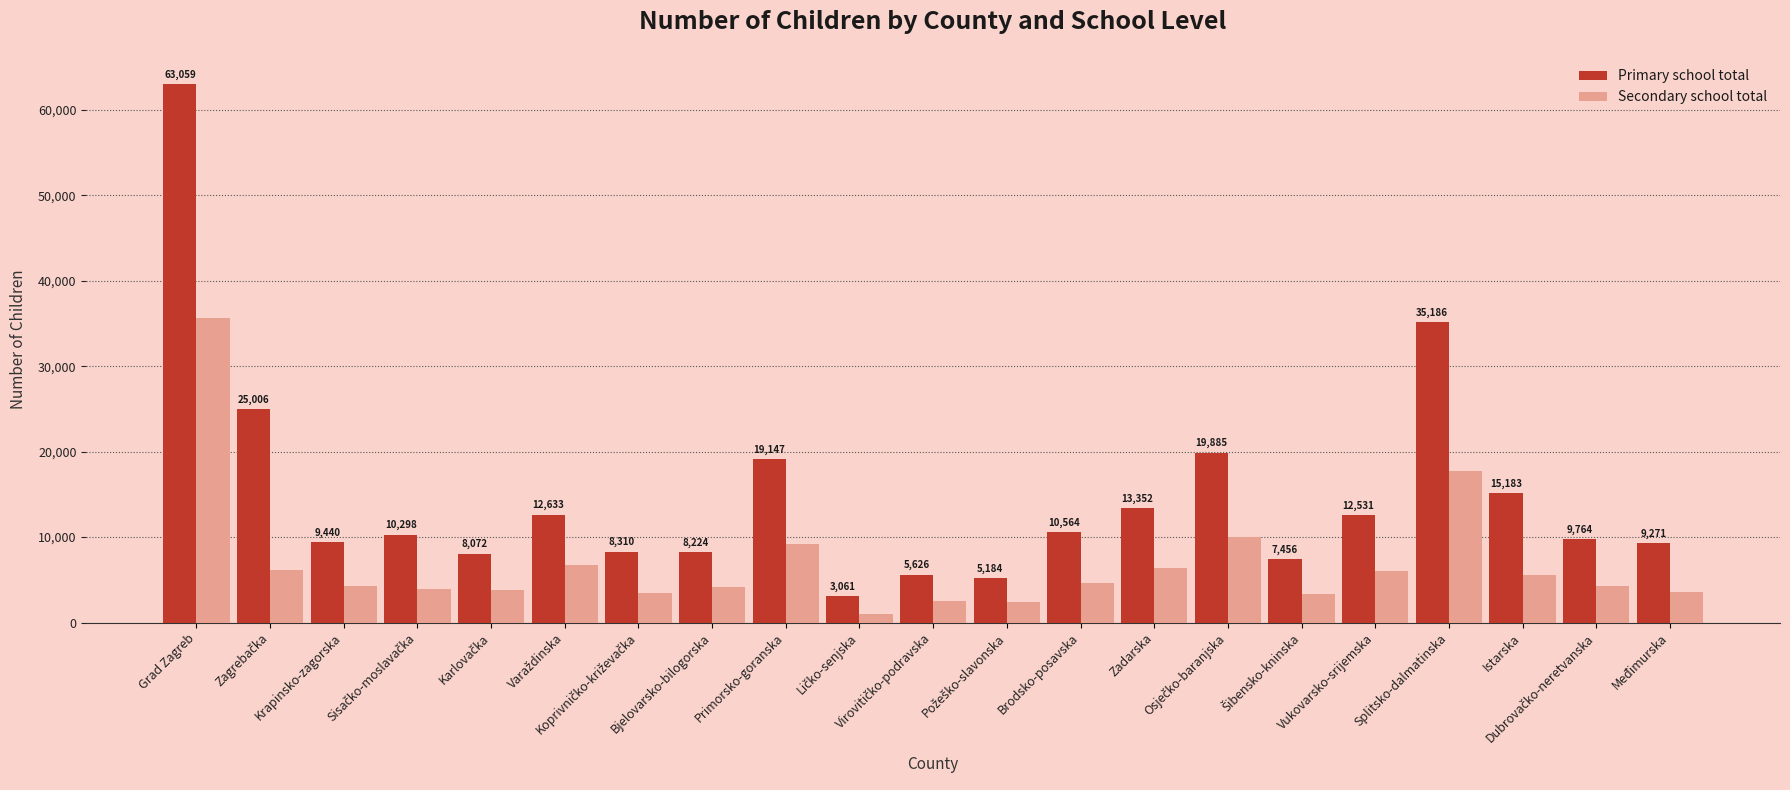

List the series in order of their peak value, lowest first.

Secondary school total, Primary school total